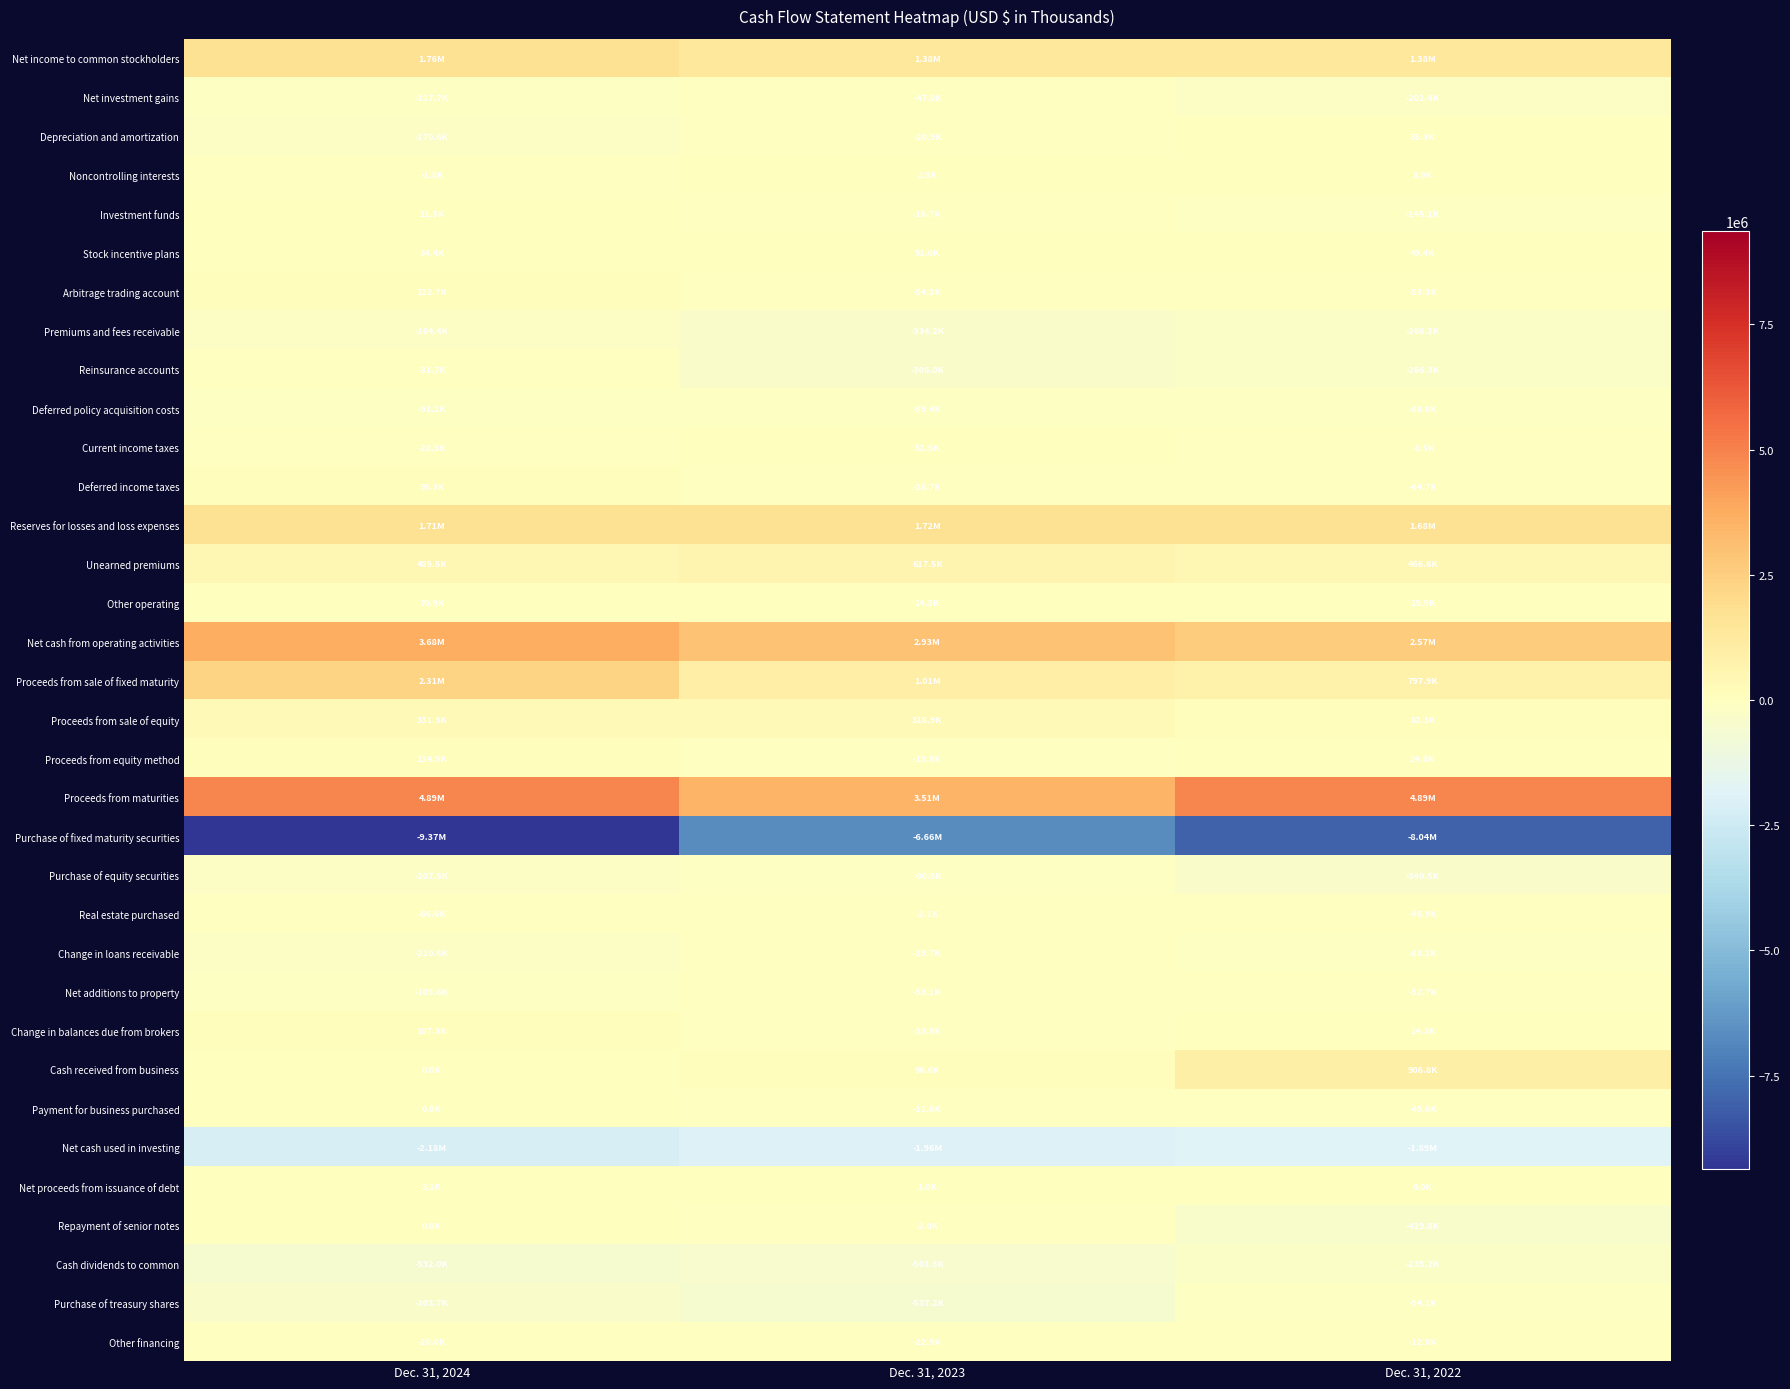

List the series in order of their peak value, highest first.

Proceeds from maturities, Net cash from operating activities, Proceeds from sale of fixed maturity, Net income to common stockholders, Reserves for losses and loss expenses, Cash received from business, Unearned premiums, Proceeds from sale of equity, Proceeds from equity method, Arbitrage trading account, Change in balances due from brokers, Deferred income taxes, Other operating, Depreciation and amortization, Stock incentive plans, Current income taxes, Investment funds, Noncontrolling interests, Net proceeds from issuance of debt, Payment for business purchased, Repayment of senior notes, Real estate purchased, Other financing, Change in loans receivable, Reinsurance accounts, Net investment gains, Net additions to property, Purchase of equity securities, Deferred policy acquisition costs, Purchase of treasury shares, Premiums and fees receivable, Cash dividends to common, Net cash used in investing, Purchase of fixed maturity securities